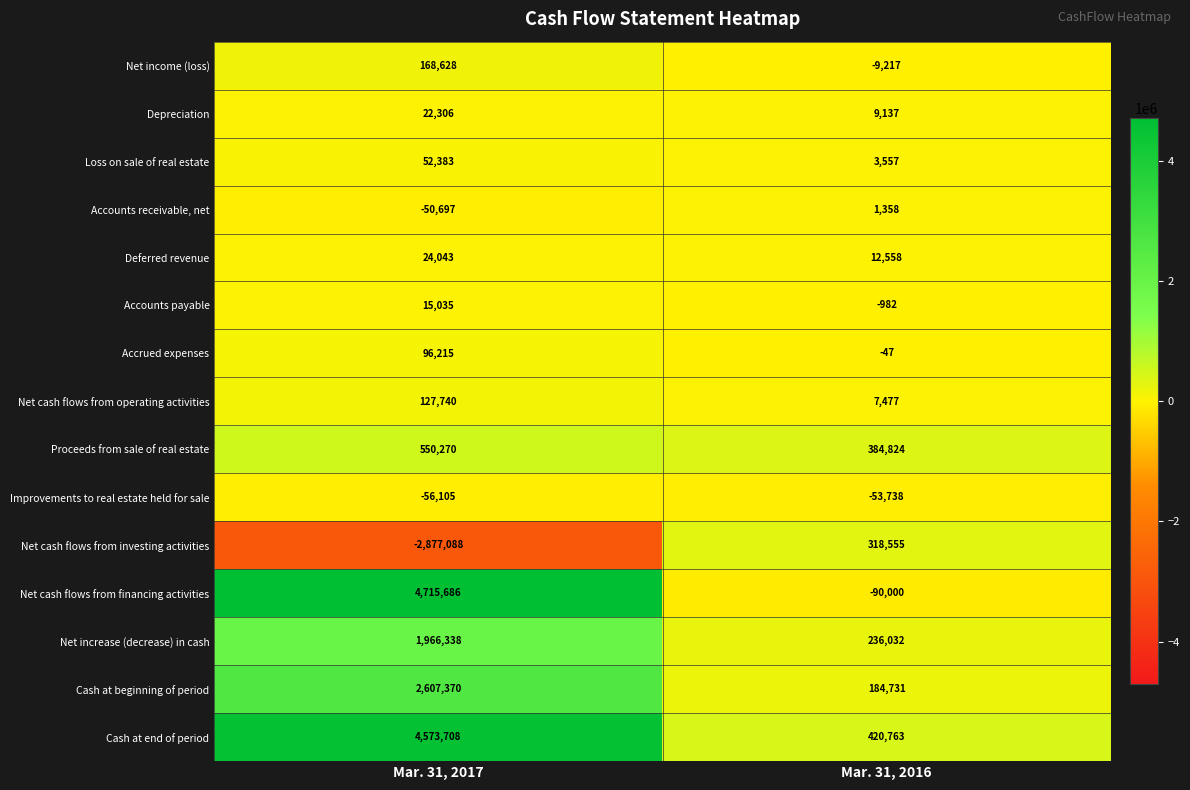

List the labels in order of Loss on sale of real estate value, smallest first.

Mar. 31, 2016, Mar. 31, 2017